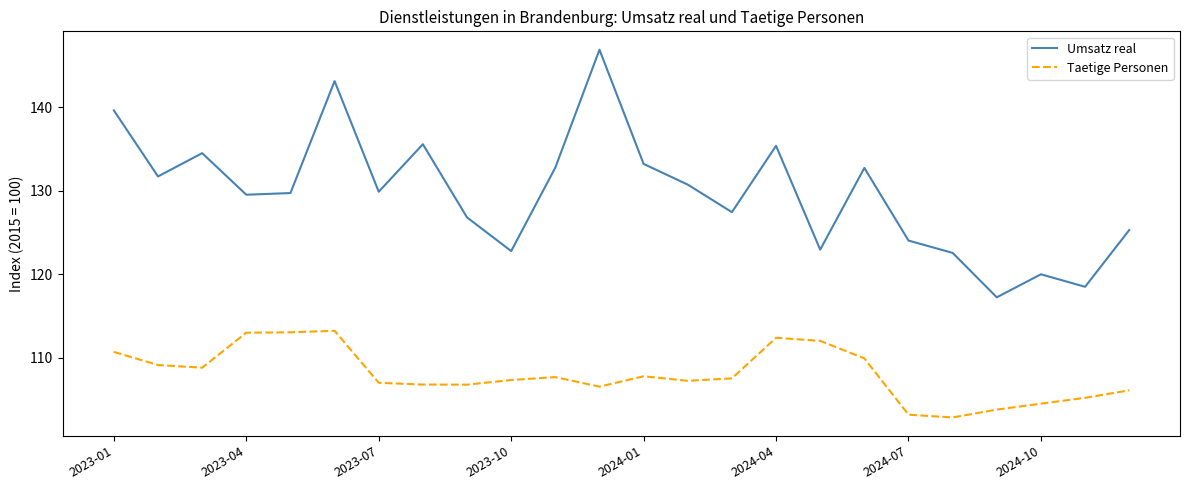

Which series has the largest total across all categories?

Umsatz real